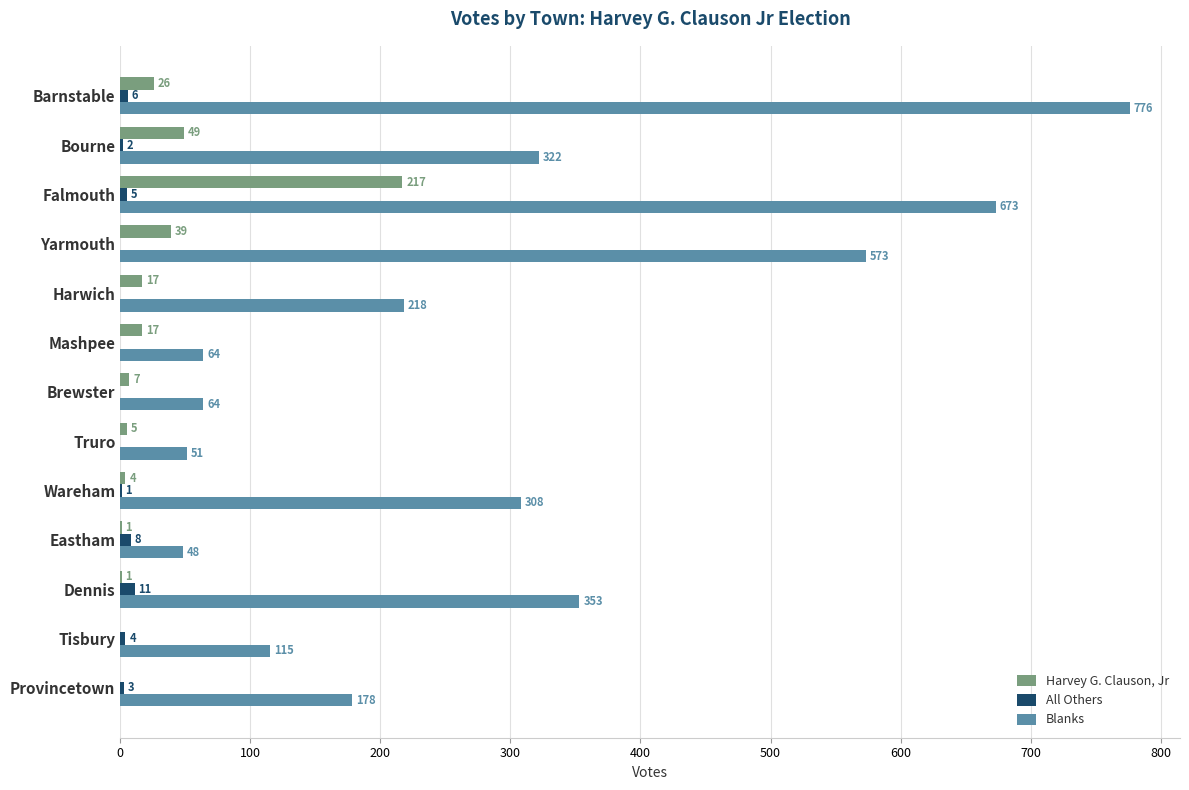

Which series changed the most between Falmouth and Brewster?

Blanks